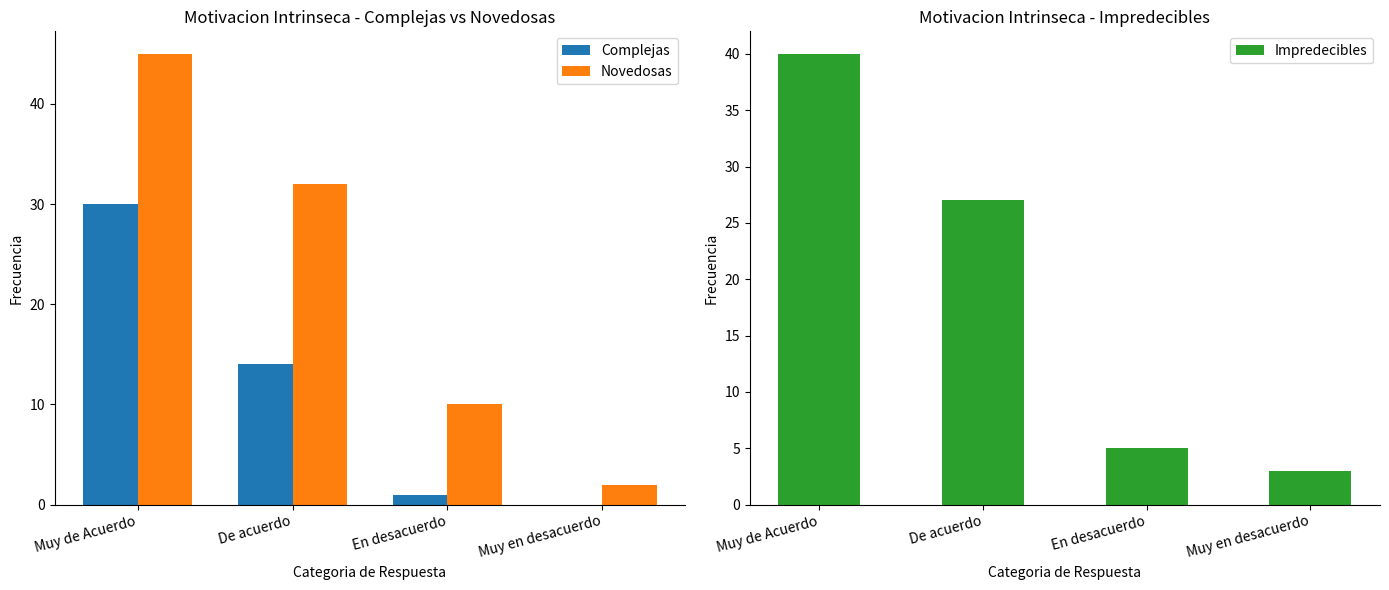

The value of Impredecibles at De acuerdo is 27. True or false?

True